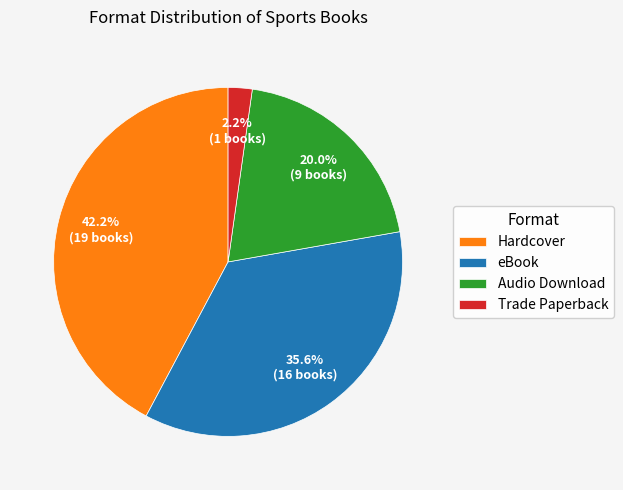

Which category has the biggest portion of the pie?

Hardcover